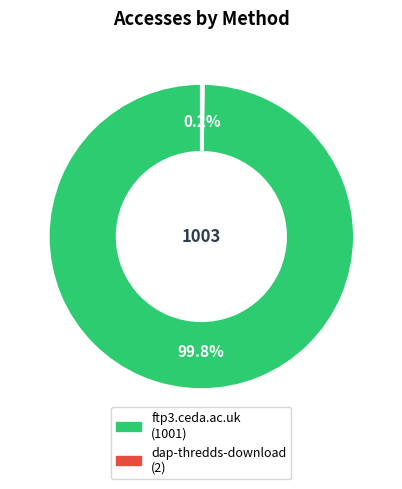

What is the largest slice in the pie chart?

ftp3.ceda.ac.uk